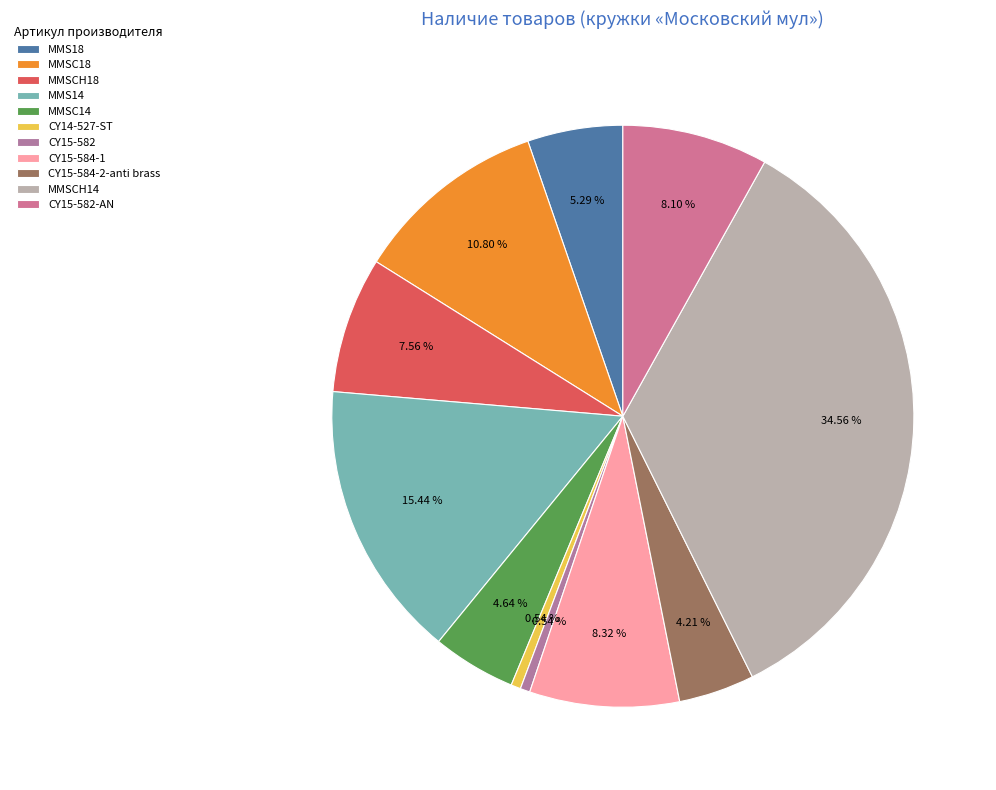

Combined, do CY15-582-AN and MMS14 account for over 50%?

No